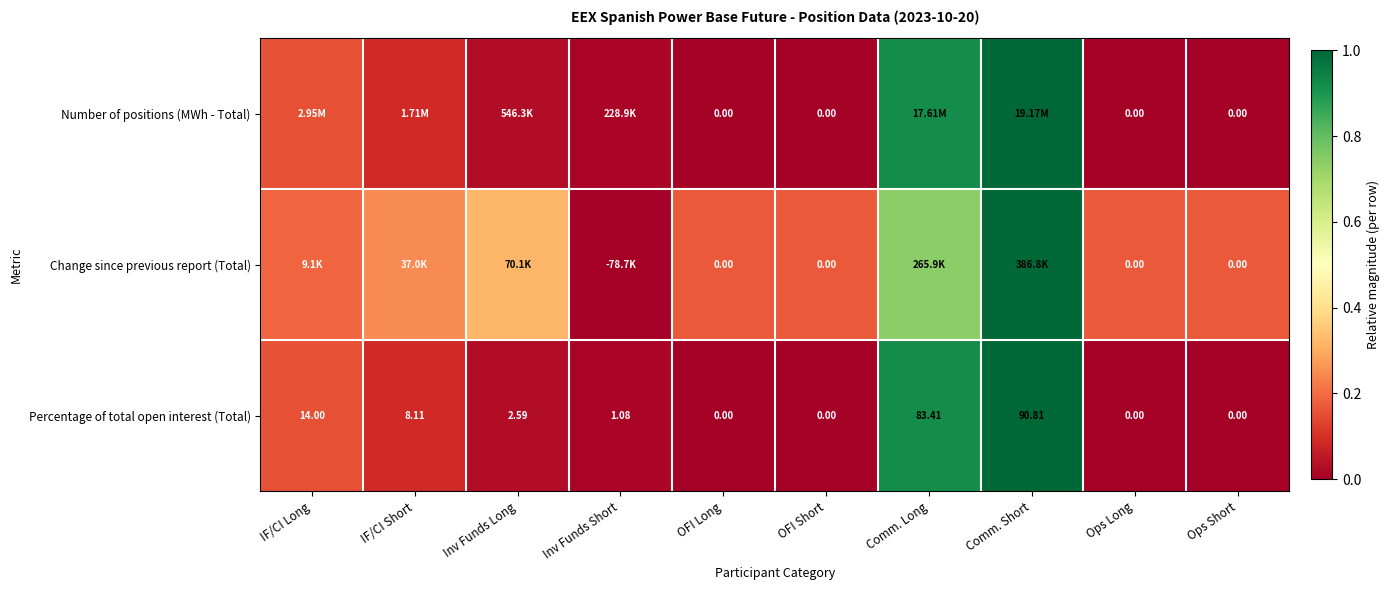

Where does the Percentage of total open interest (Total) series first go above 2?

IF/CI Long